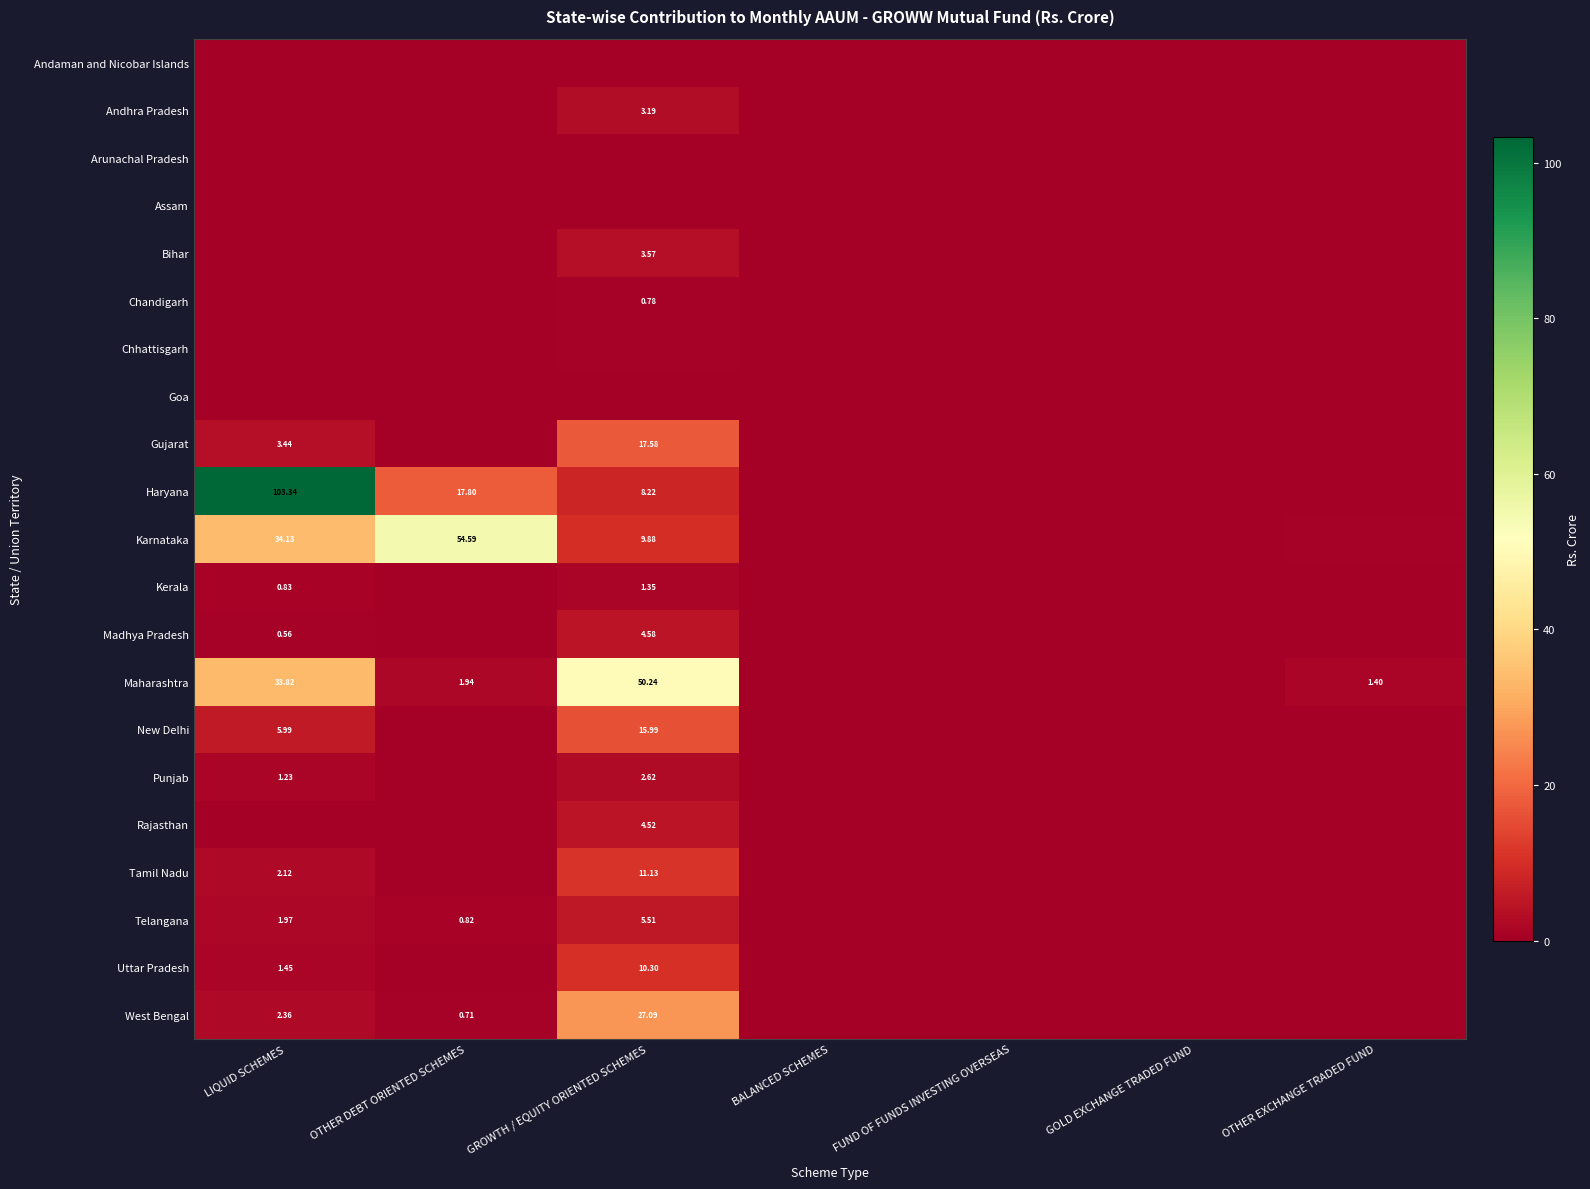

Which series has the largest range (max minus min)?

Haryana